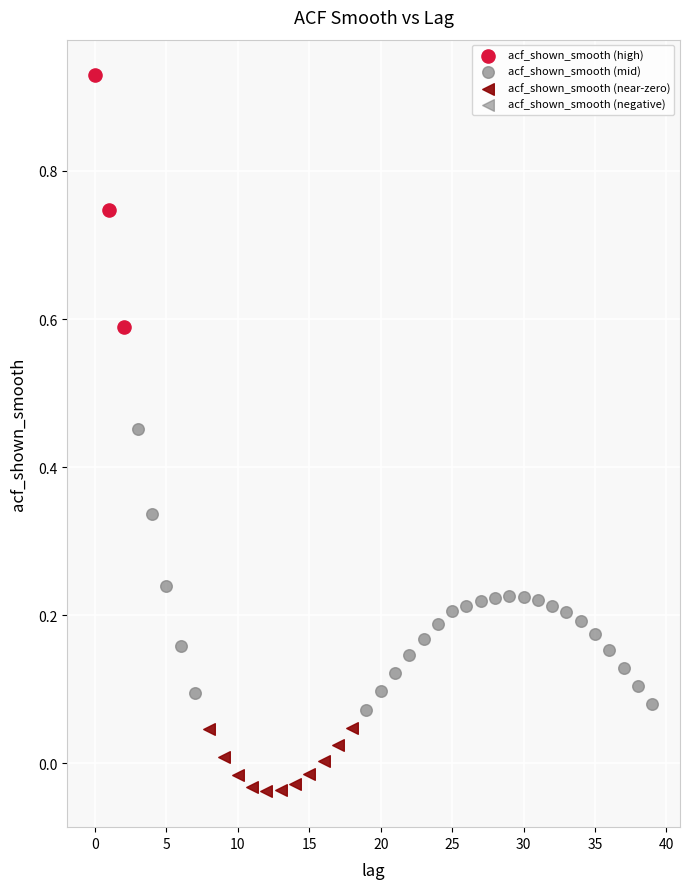

Which series reaches the minimum Y coordinate?

acf_shown_smooth (near-zero)